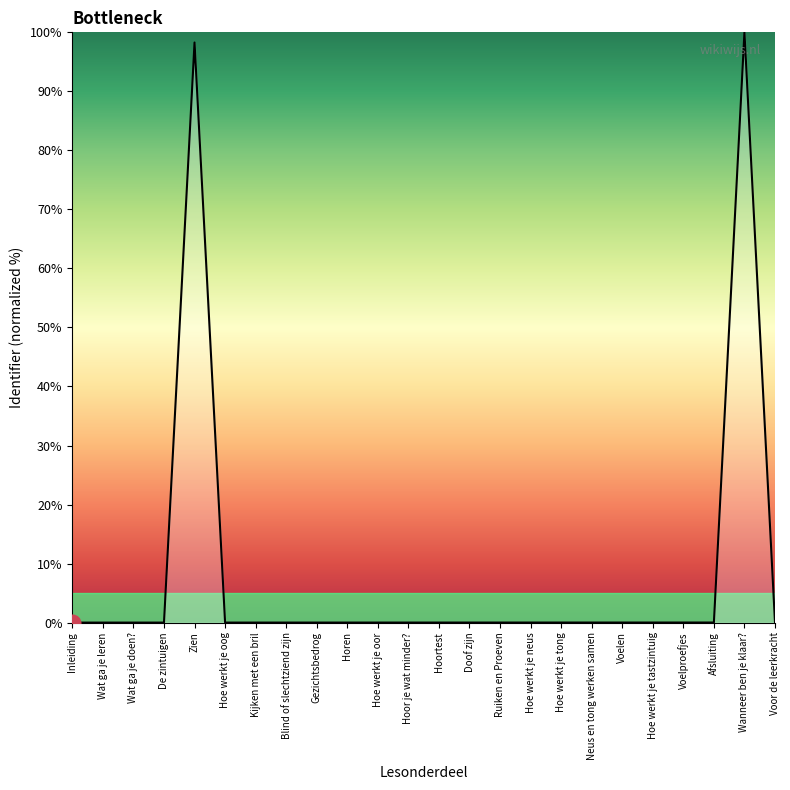

What is the maximum value shown in the chart?

100.0